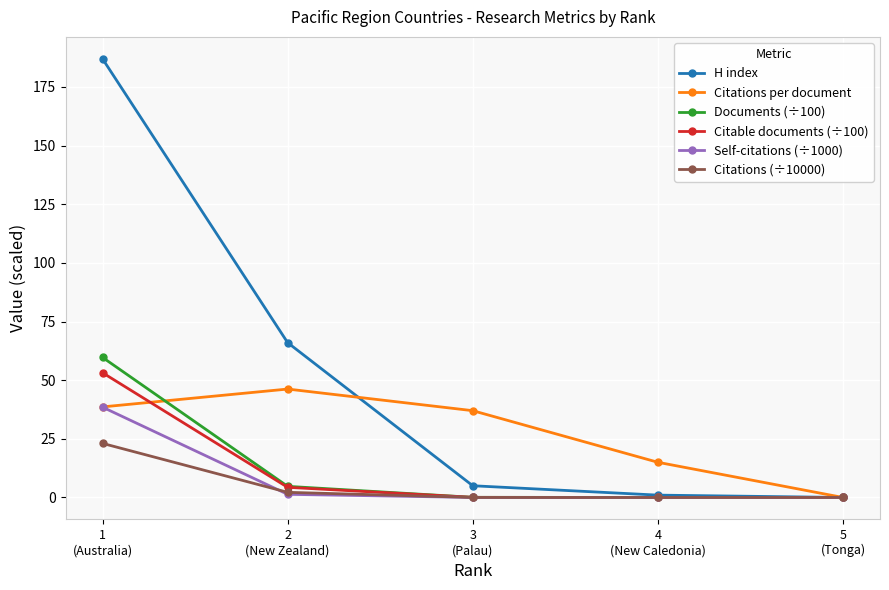

Is it true that H index equals 278.8 at 1
(Australia)?

False